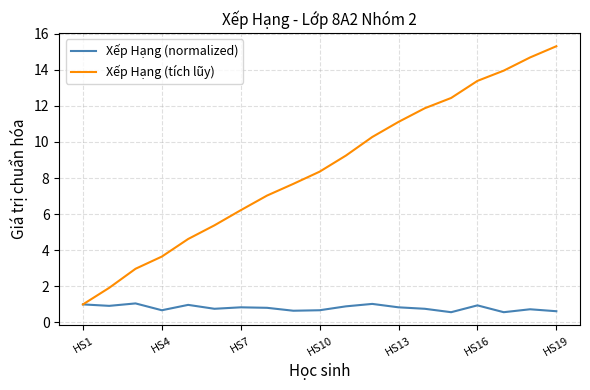

What is the maximum value shown in the chart?

15.3